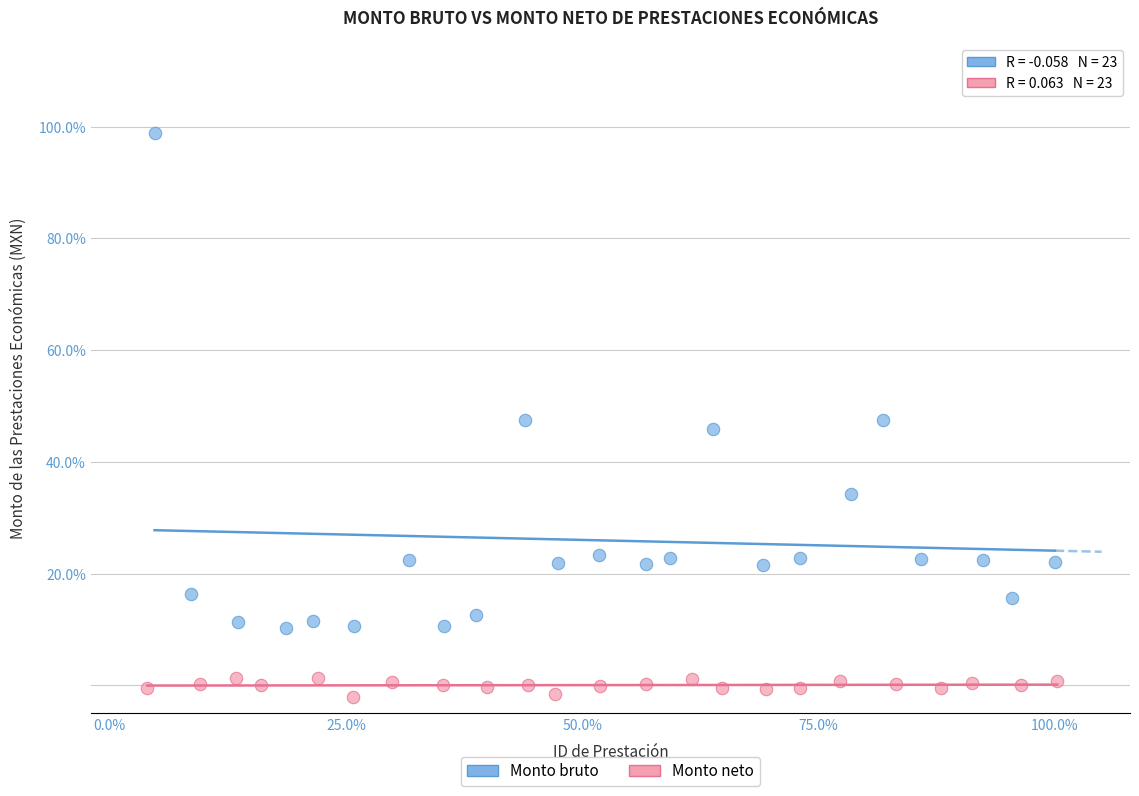

Which series has the largest Y range (max minus min)?

Monto bruto